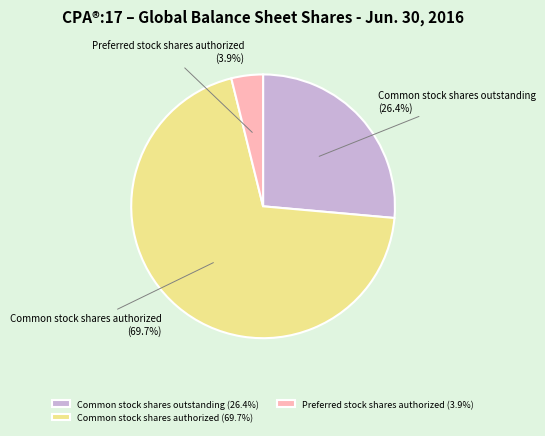

How many slices are in this pie chart?

3